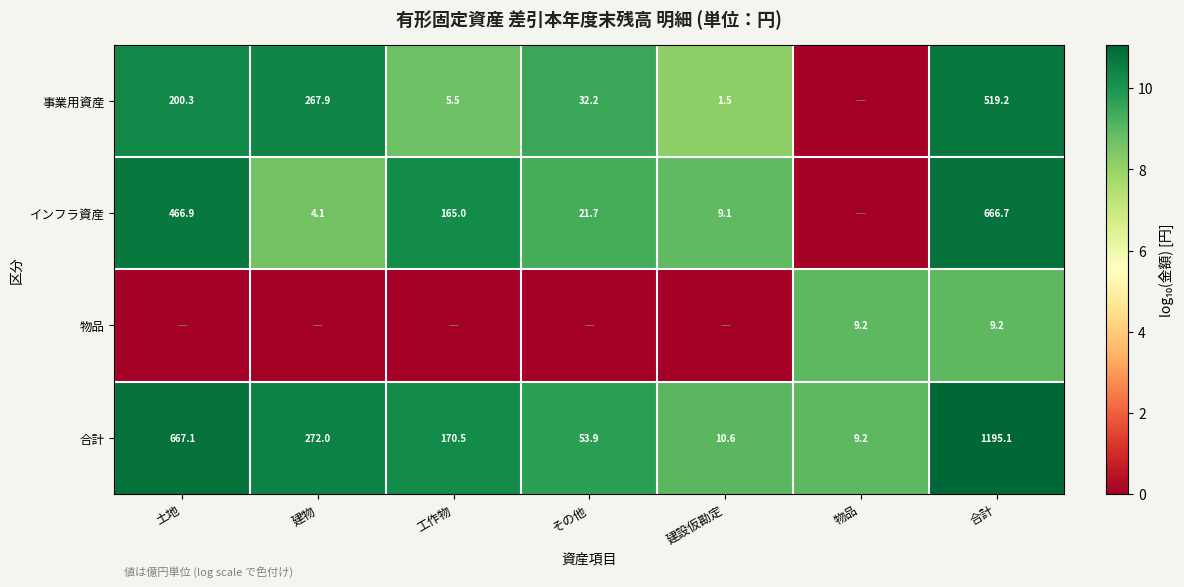

At which category is the sum across all series the highest?

合計